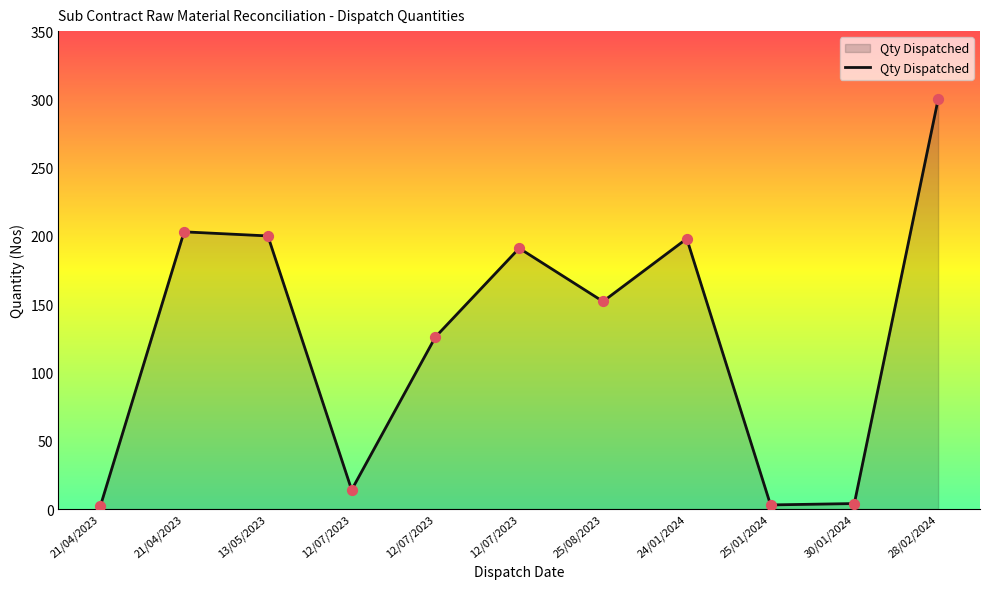

What is the ratio of the value at 25/01/2024 to the value at 12/07/2023?

0.2